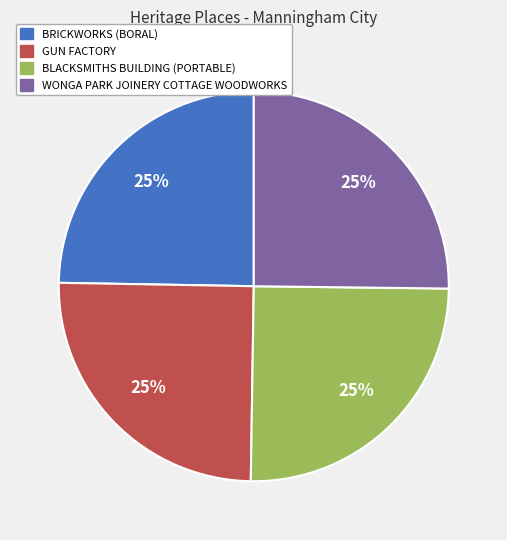

The BRICKWORKS (BORAL) slice represents 33% of the pie. True or false?

False